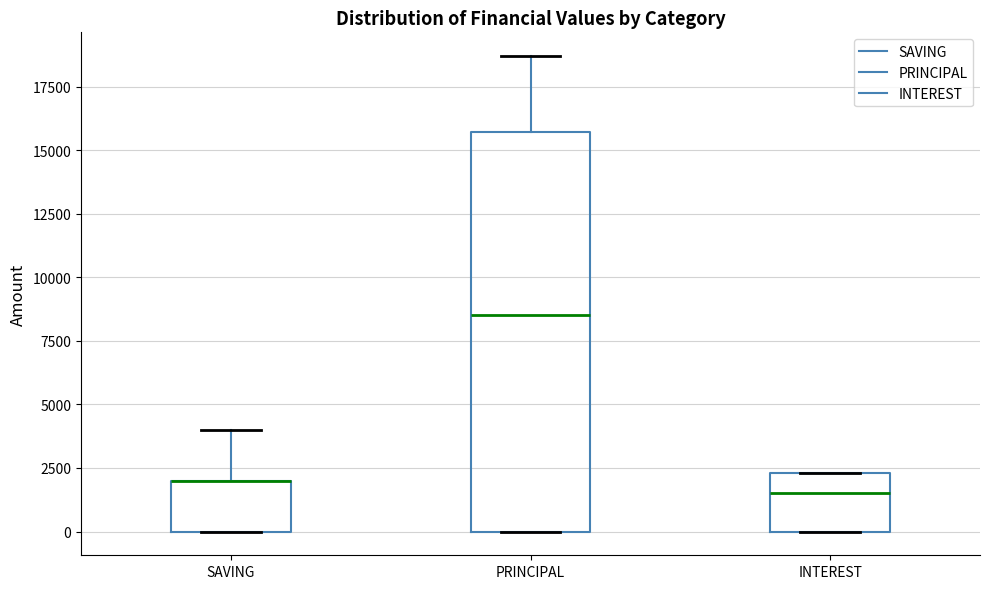

Which box is the tallest, from its lower edge to its upper edge?

PRINCIPAL